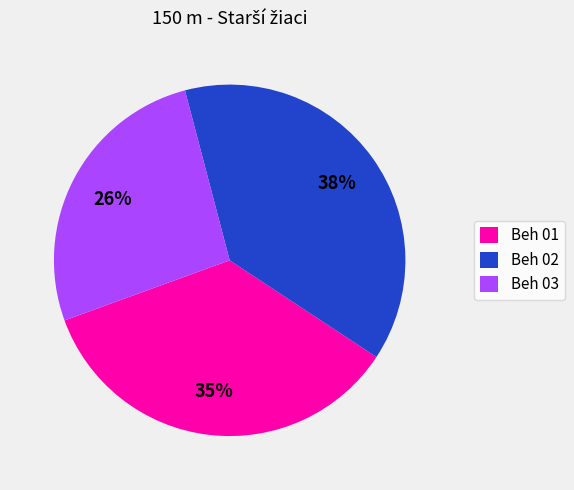

What is the largest slice in the pie chart?

Beh 02